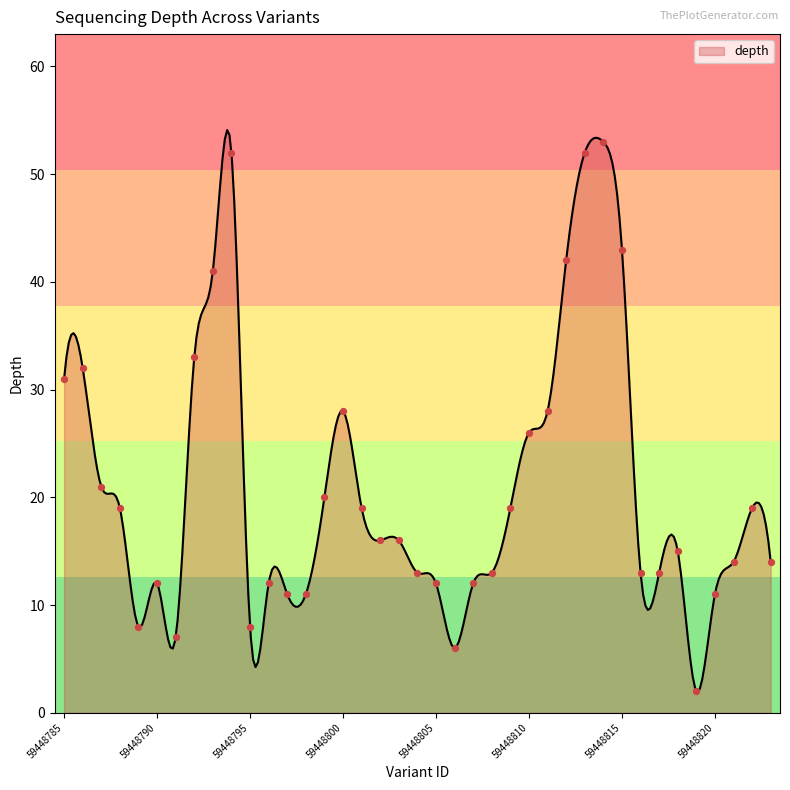

What is the ratio of the value at 59448791 to the value at 59448820?

0.6